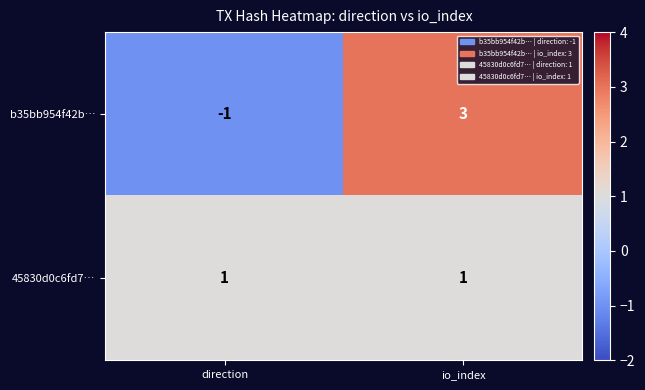

Which category has the highest value across all series?

io_index